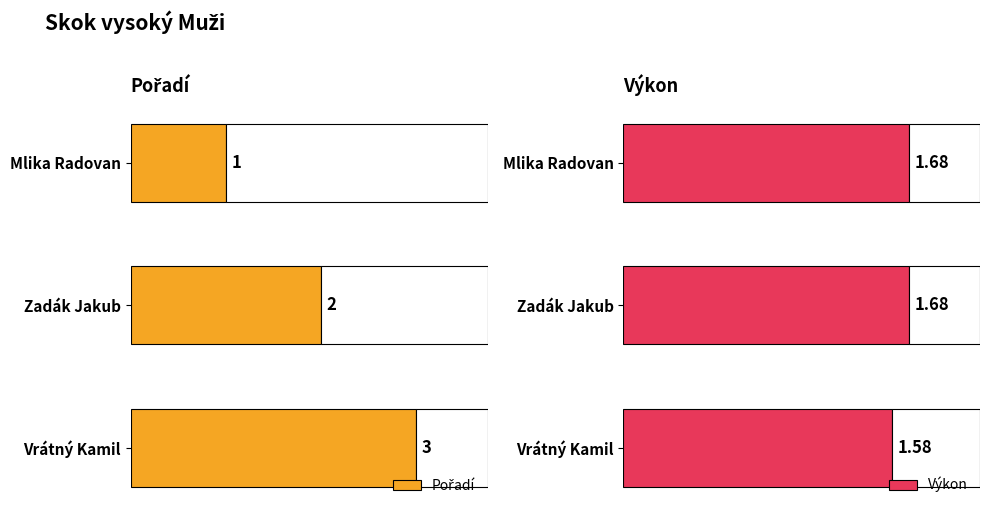

At which label does Výkon reach its minimum?

Vrátný Kamil